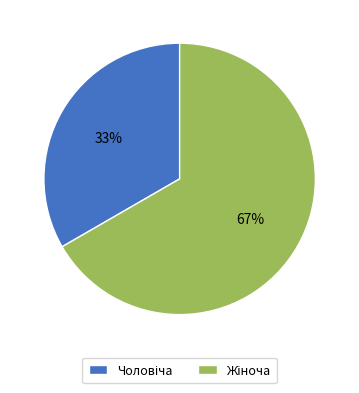

Count the number of slices in the pie.

2